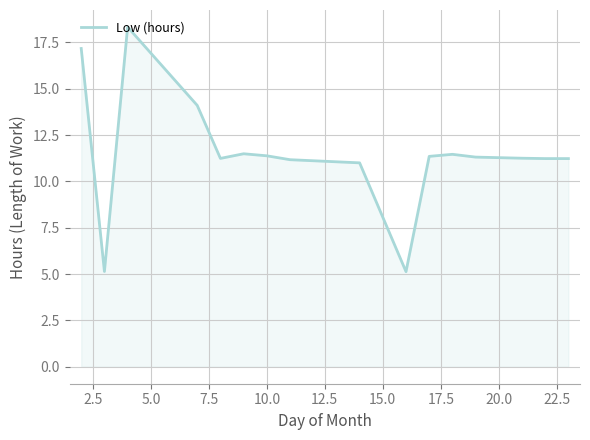

What is the smallest value displayed?

5.1